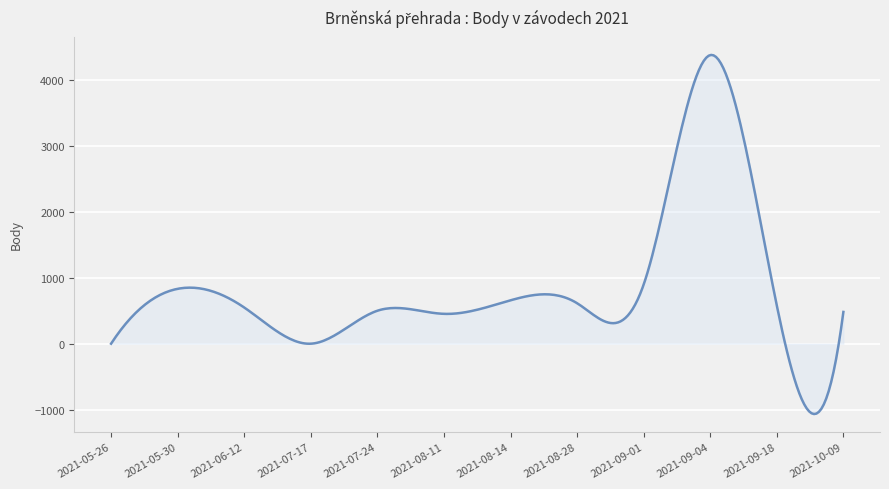

What is the difference between the maximum and minimum values?

5438.5